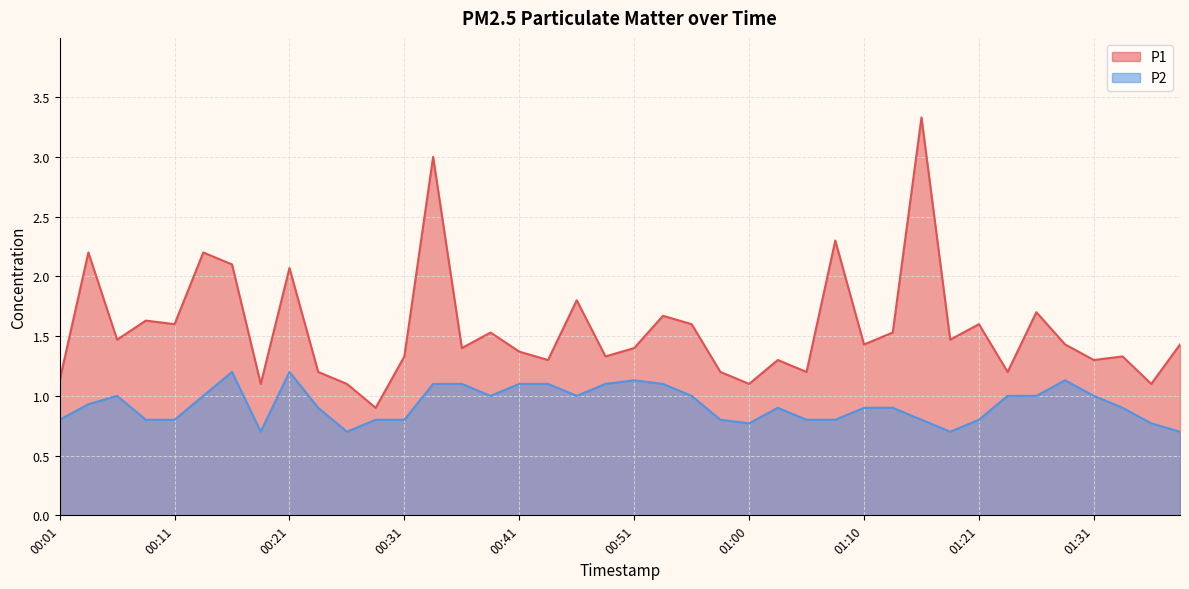

Between 01:31 and 01:03, which is larger?

01:31